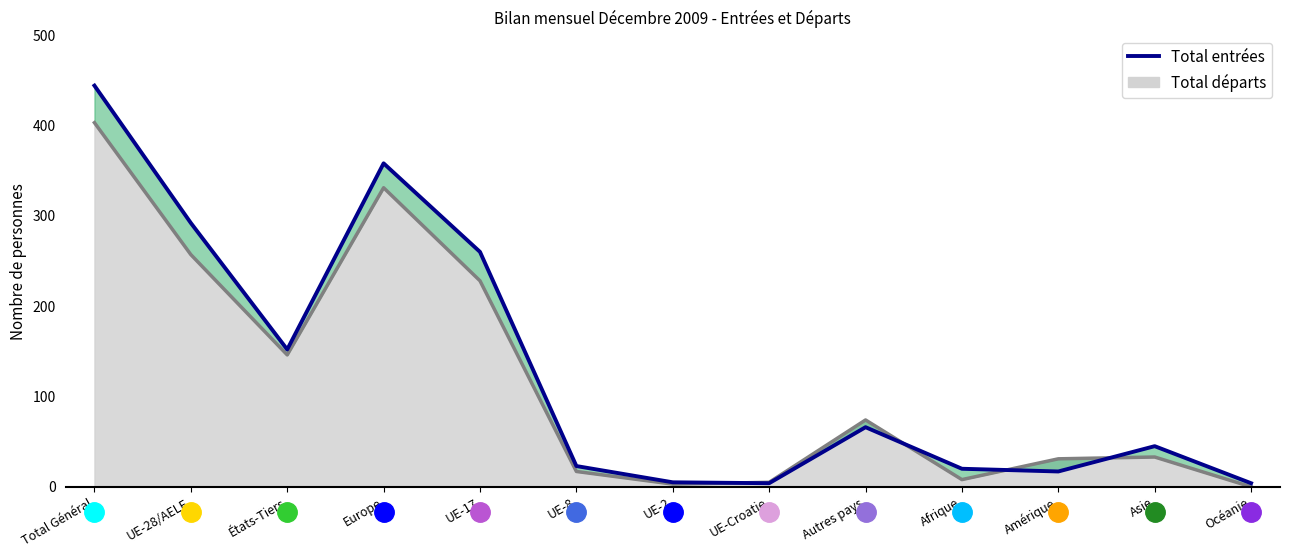

Reading left to right, transcribe all the data shown in this chart.

444	292	152	358	260	23	5	4	66	20	17	45	4